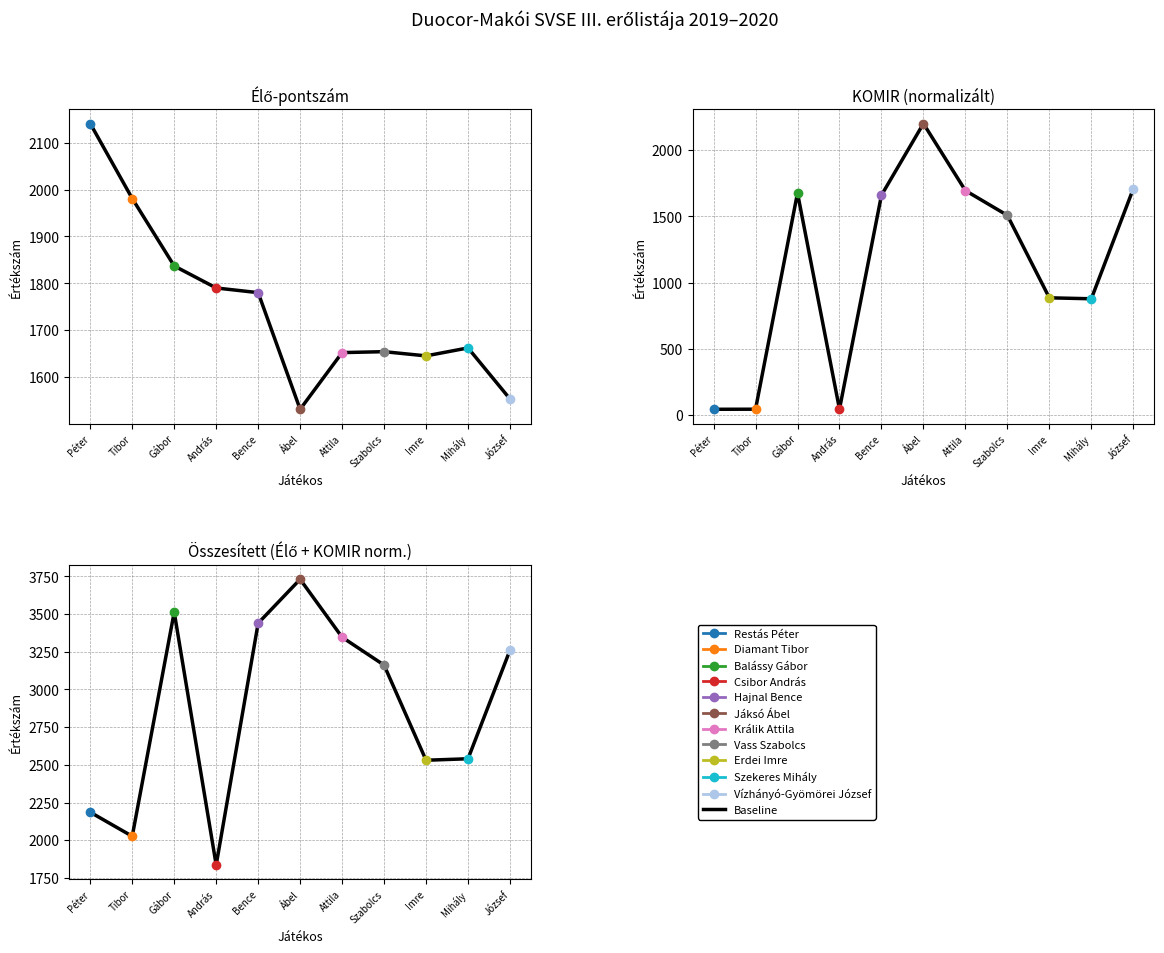

Is it true that the value at Attila is 3346.5?

True